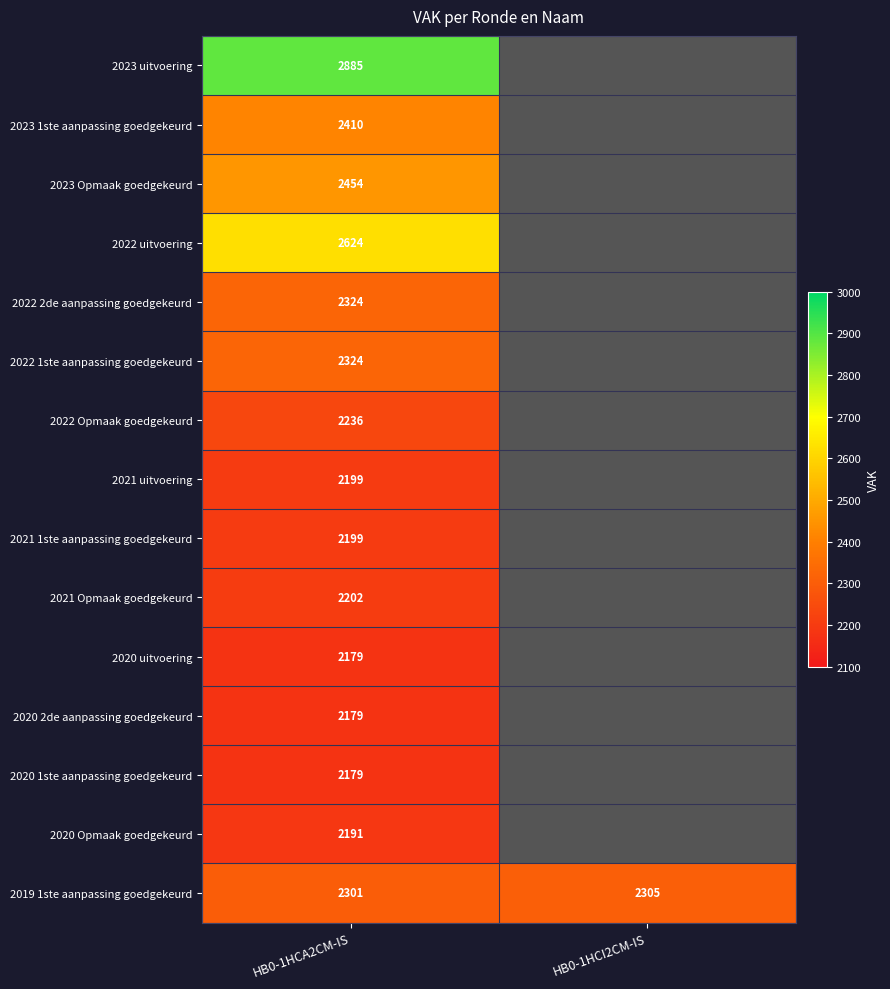

The 2020 1ste aanpassing goedgekeurd series shows 2179 at HB0-1HCA2CM-IS. True or false?

True